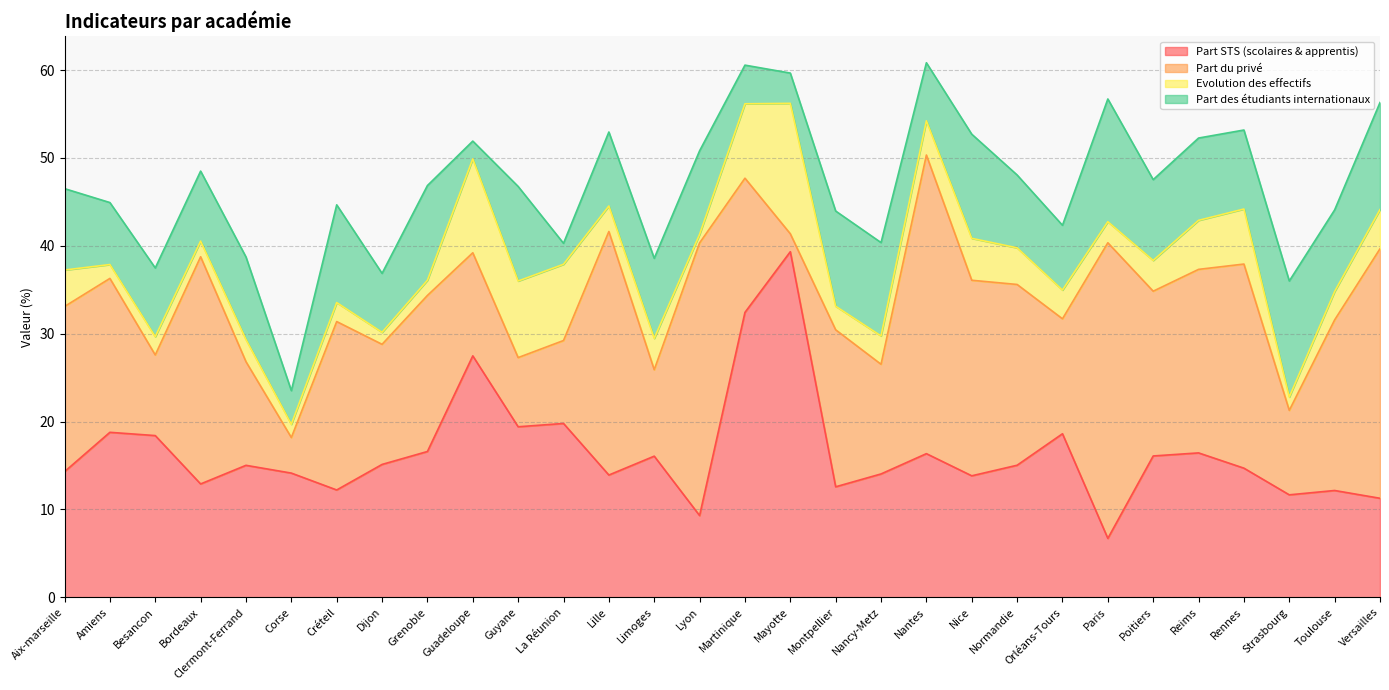

At how many categories does at least one series exceed 16?

25